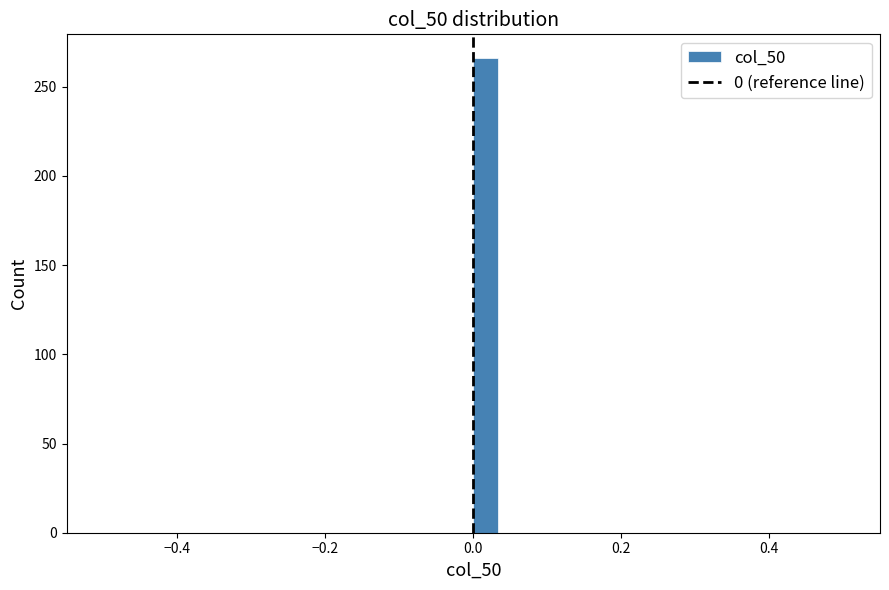

Read against the x-axis, roughly where is the centre of the tallest bar?

0.02